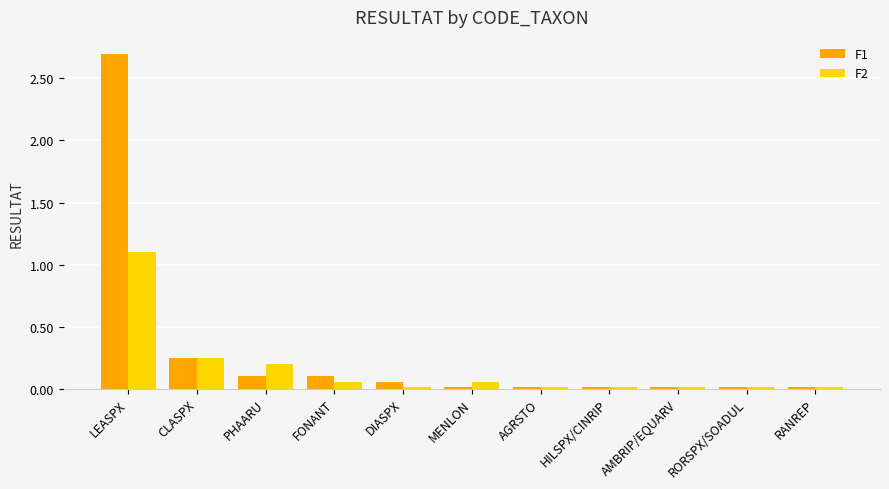

True or false: F2 has a value of 0.0 at AGRSTO.

True